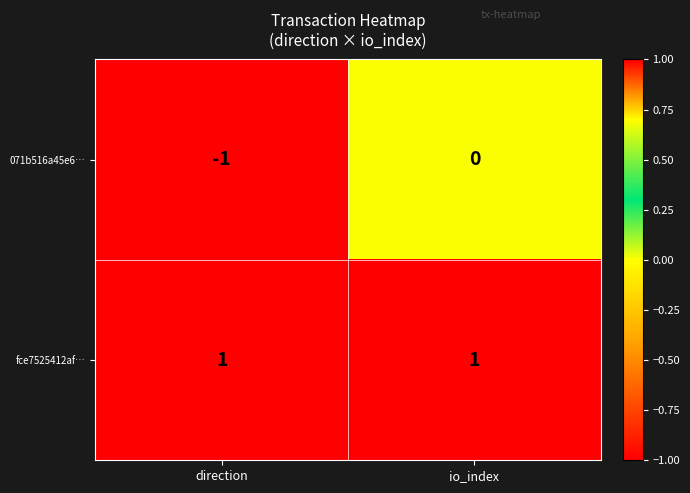

What is the total value across all series at io_index?

1